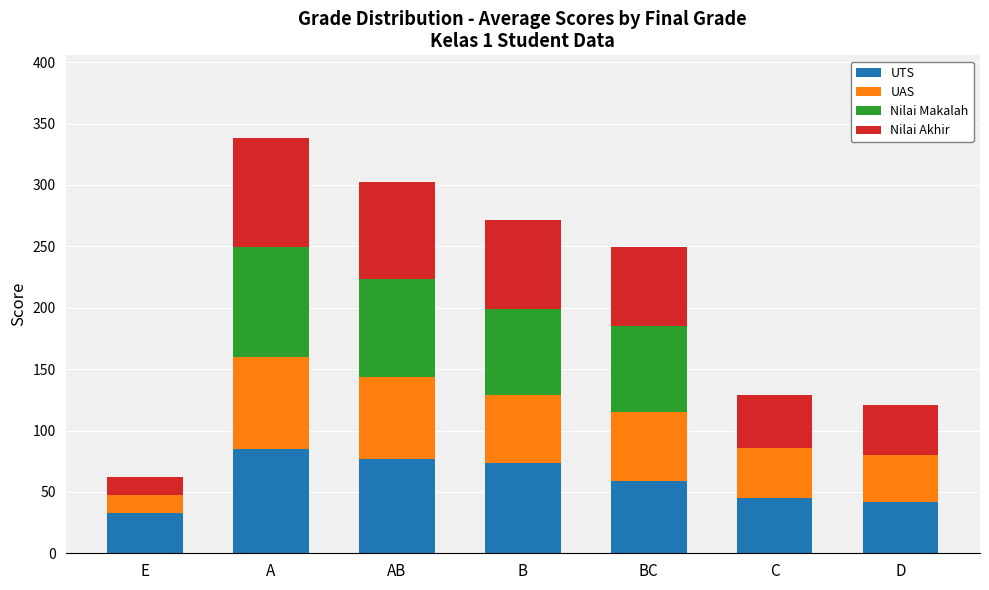

At which category is the sum across all series the highest?

A